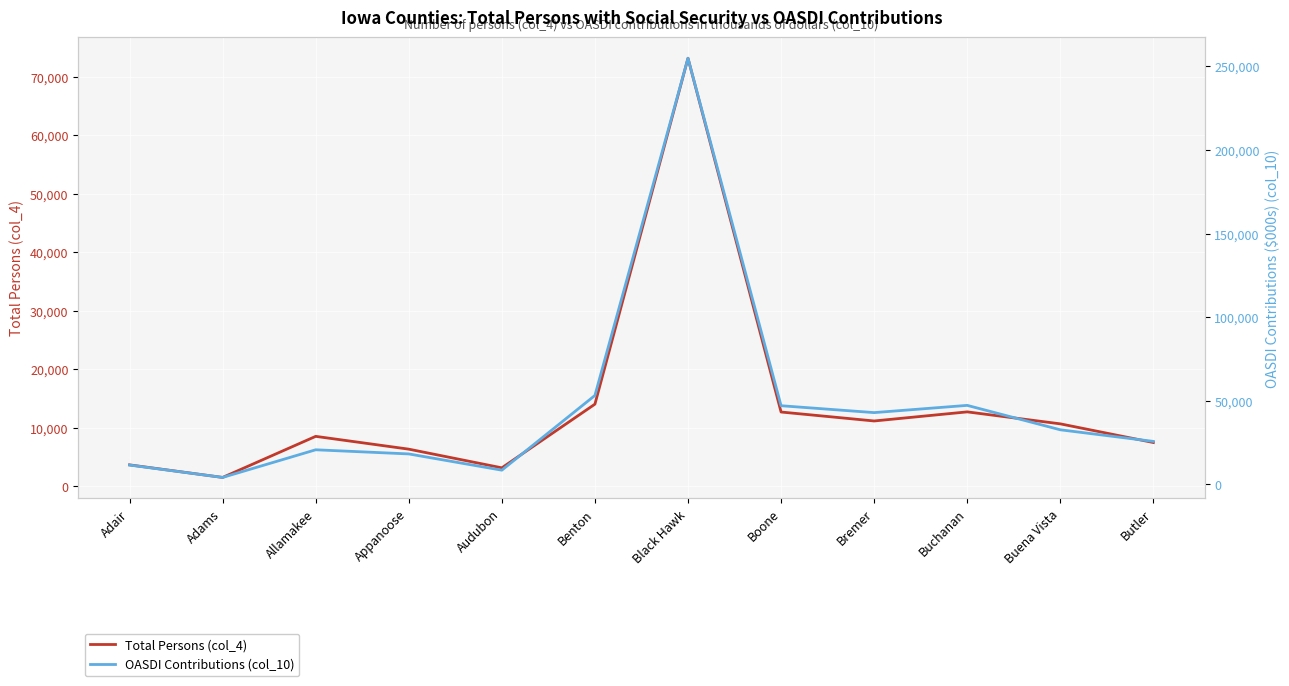

How many data points does each series have?

12